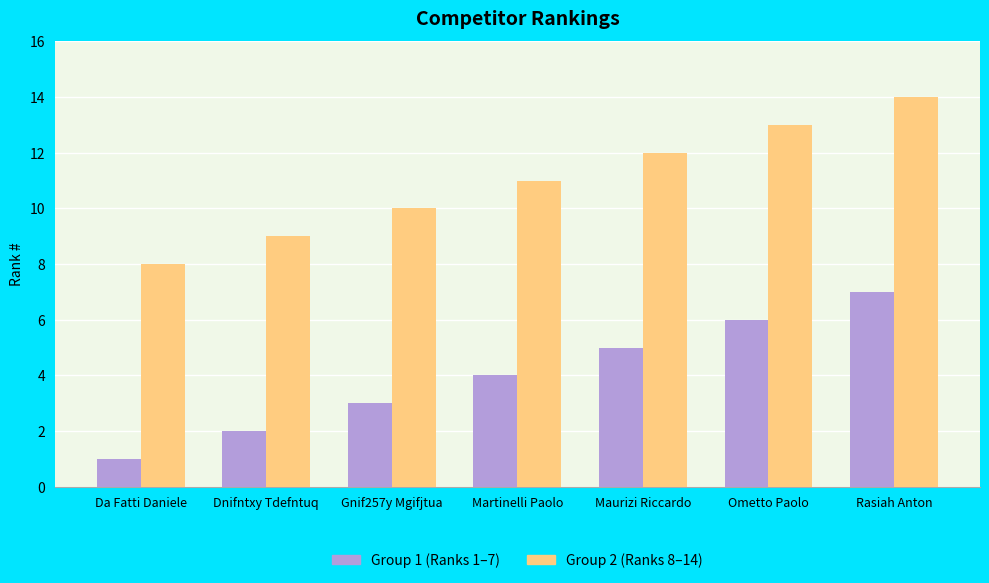

How many bars are there in each group?

2